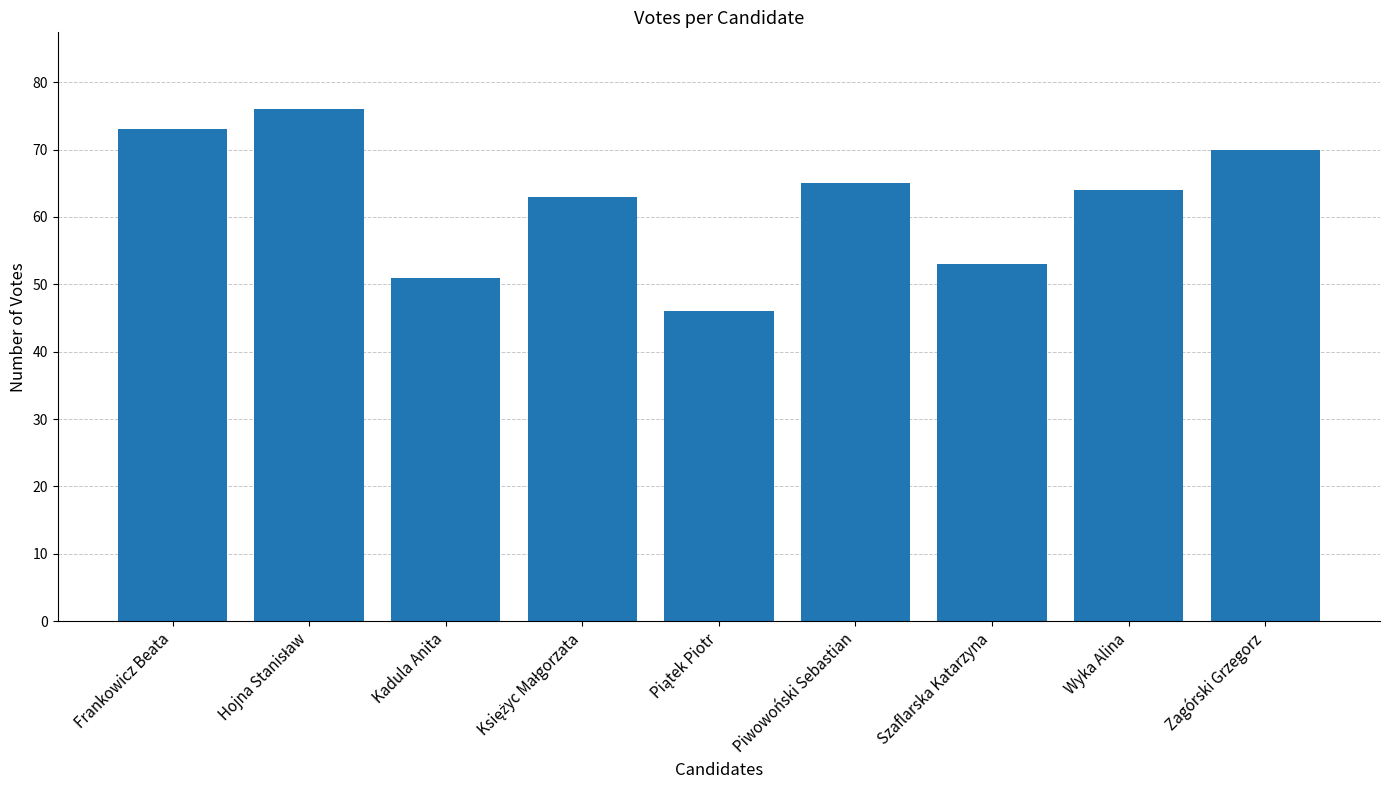

What is the difference between the maximum and second lowest values?

25